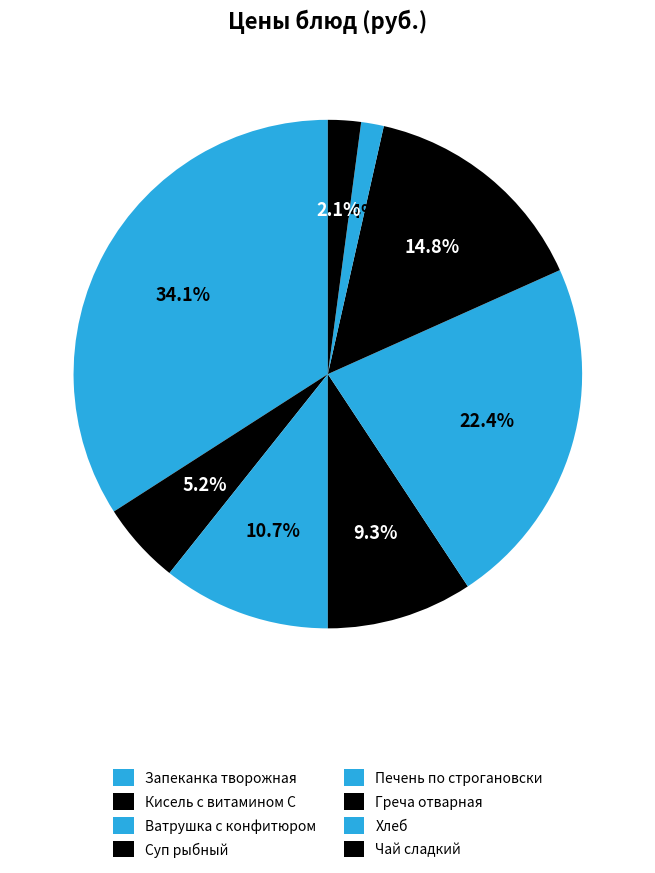

How many segments does this pie chart have?

8